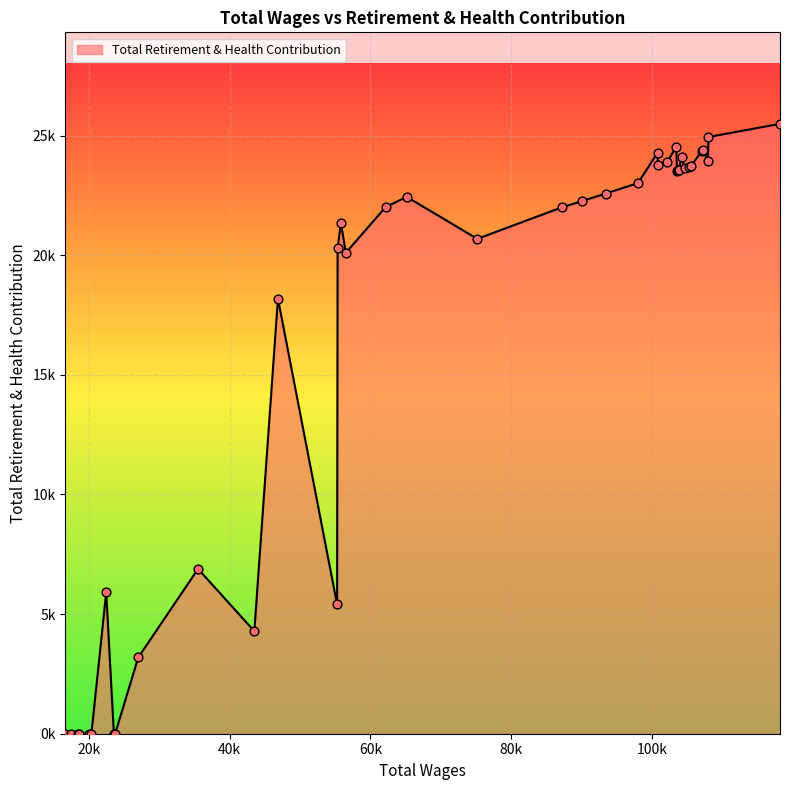

Does the chart have visible grid lines?

Yes